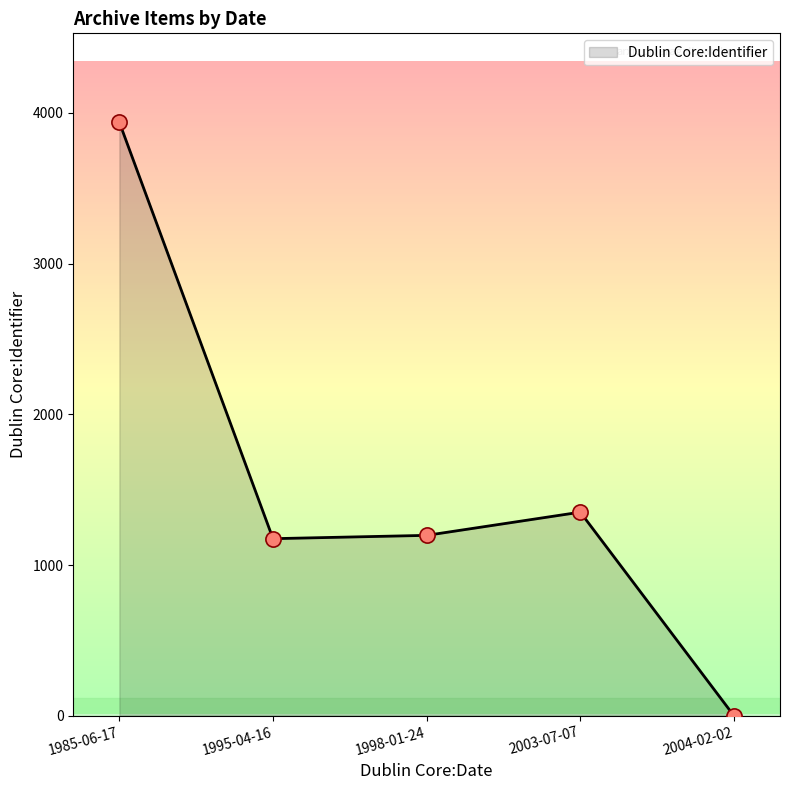

What is the change in value from 1995-04-16 to 2003-07-07?

+176